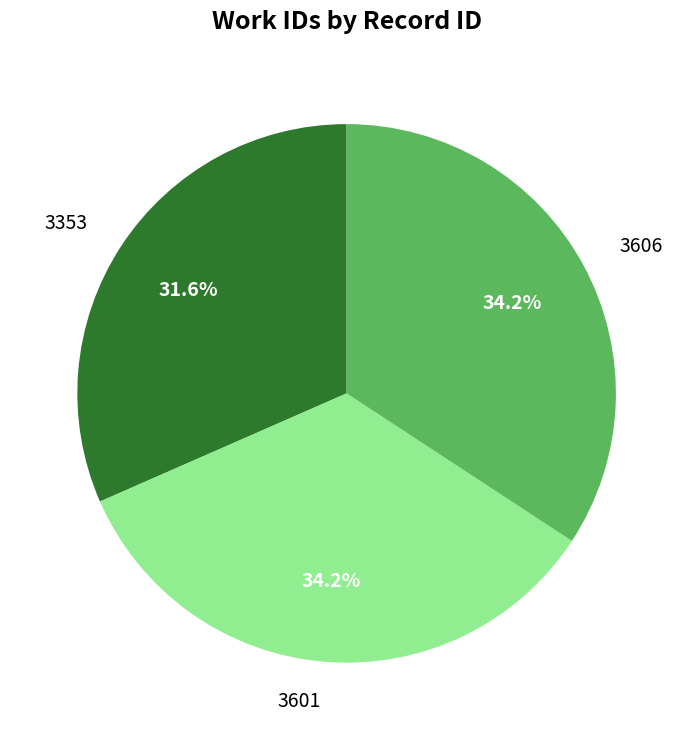

What is the smallest slice in the pie chart?

3353